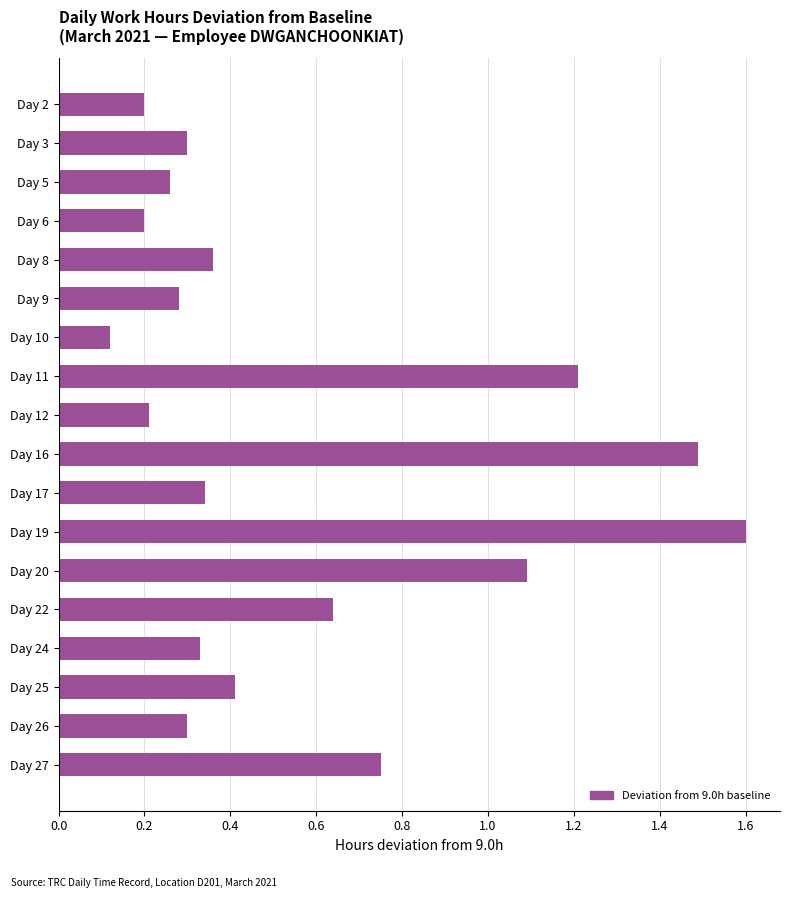

Between Day 25 and Day 3, which is larger?

Day 25